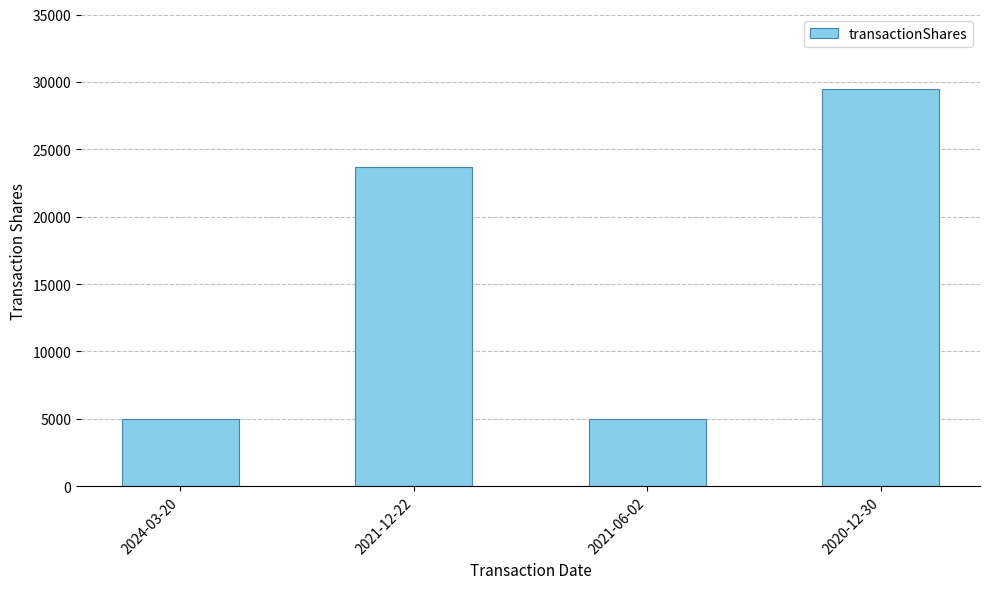

What is the label of the 1st bar from the left?

2024-03-20